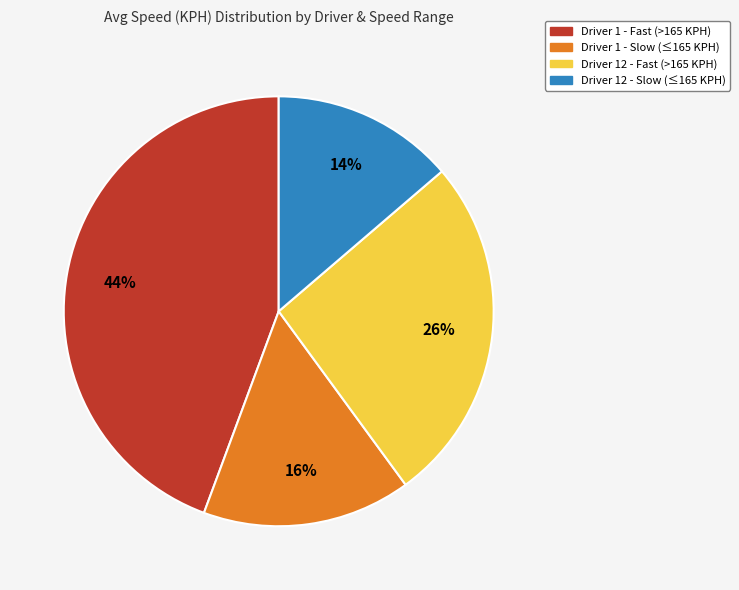

To the nearest percent, what is the average slice percentage?

25%